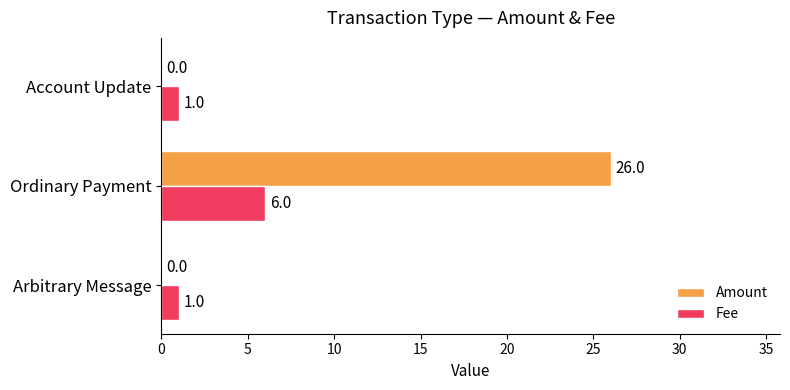

How many series are shown in this chart?

2